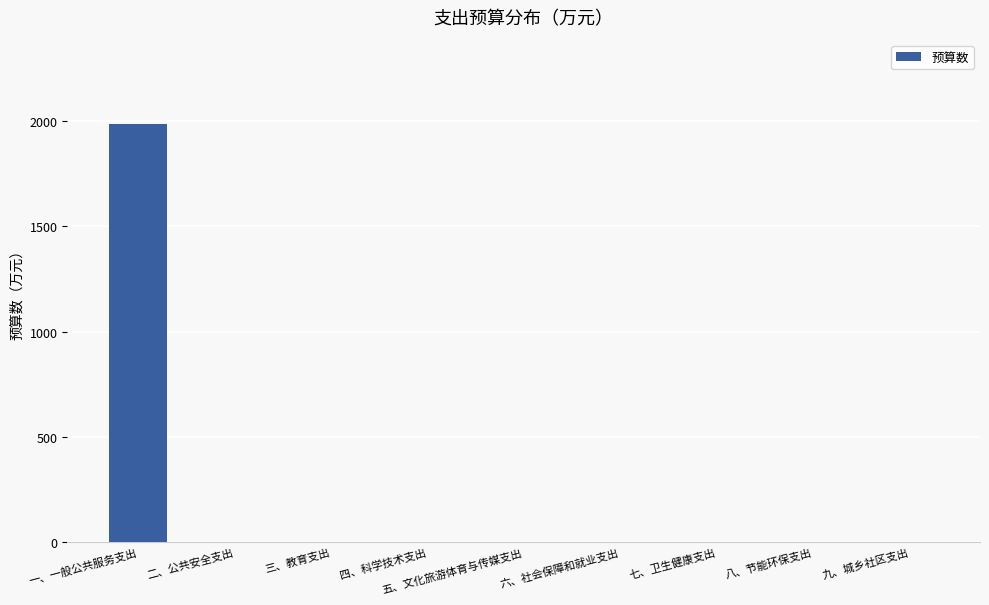

The value at 一、一般公共服务支出 is 1987.7. True or false?

True